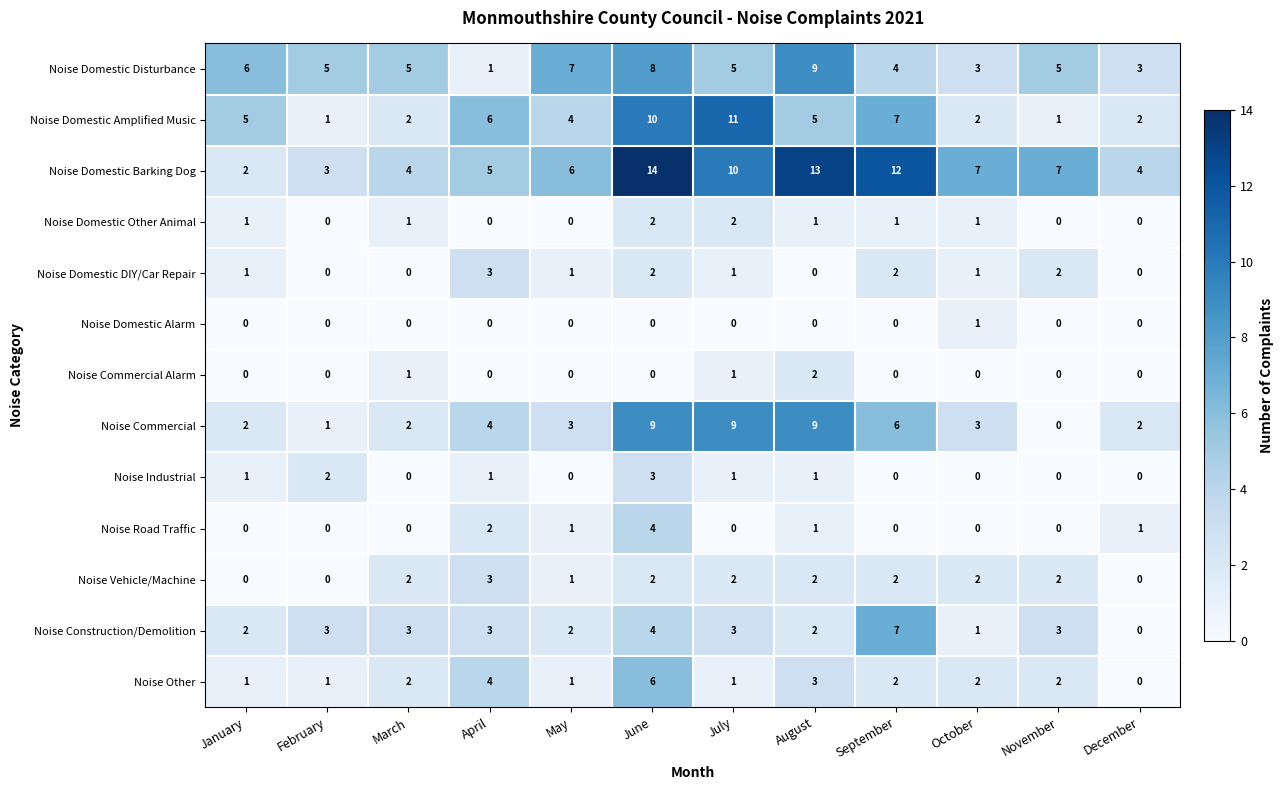

What is the highest value of the Noise Domestic Amplified Music series?

11